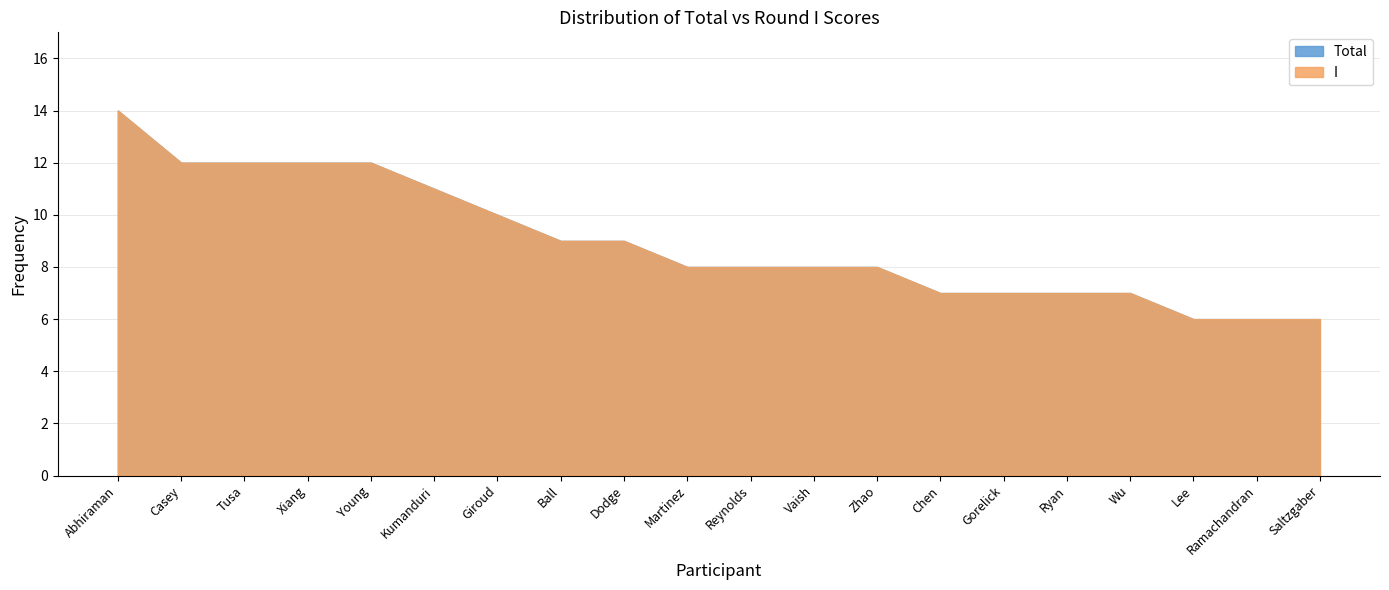

How many values in the I series are below 8?

7